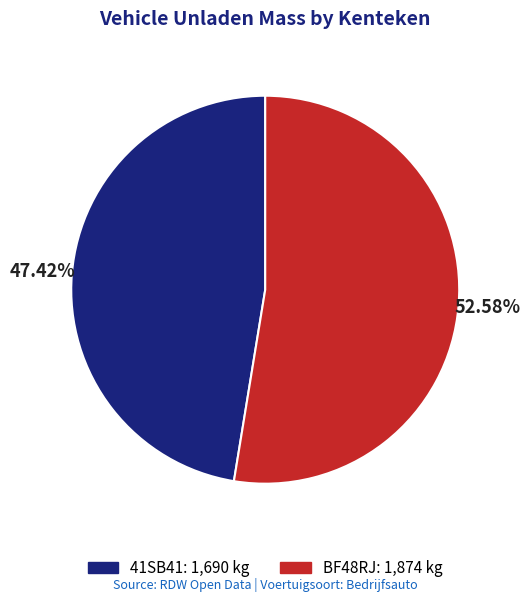

True or false: 41SB41 accounts for 38% of the total.

False